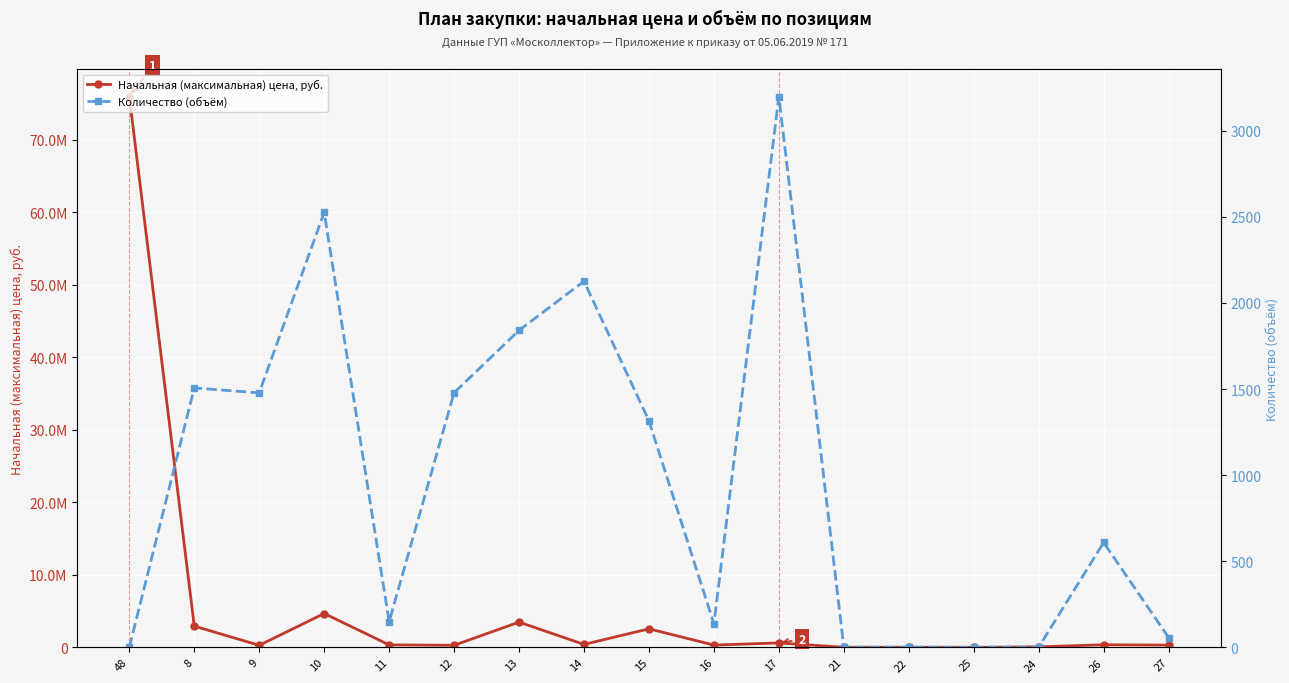

What is the difference between the Начальная (максимальная) цена, руб. values at 11 and 25?

345387.6